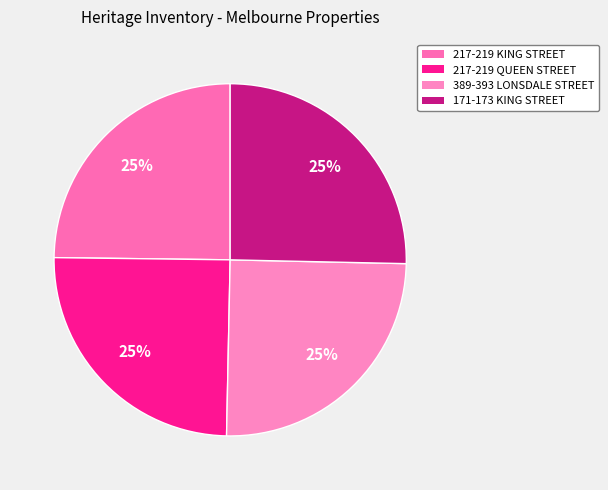

Which category has the smallest portion of the pie?

217-219 KING STREET